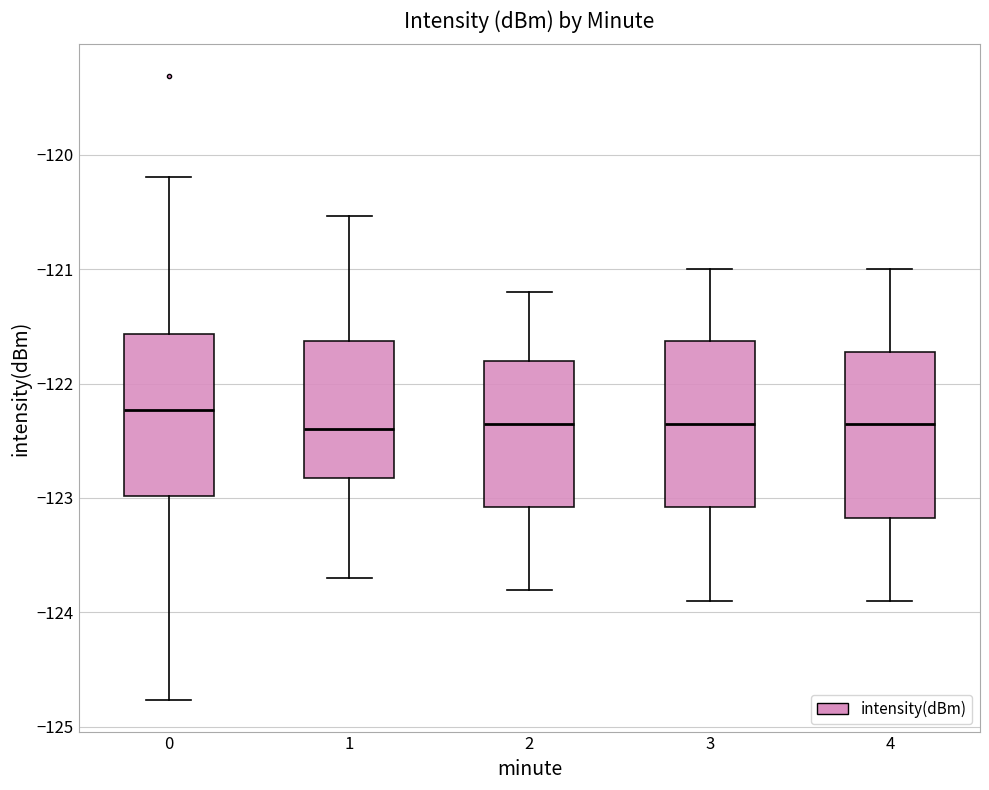

Reading left to right, read every box against the y-axis: the position of its median line, the range the box covers, and the ends of its whiskers. The values are not printed on the chart, so give them approximately, as read against the axis.

0: median -122.2, box -123.0 to -121.6, whiskers -124.8 to -120.2
1: median -122.4, box -122.8 to -121.6, whiskers -123.7 to -120.5
2: median -122.3, box -123.1 to -121.8, whiskers -123.8 to -121.2
3: median -122.3, box -123.1 to -121.6, whiskers -123.9 to -121.0
4: median -122.3, box -123.2 to -121.7, whiskers -123.9 to -121.0